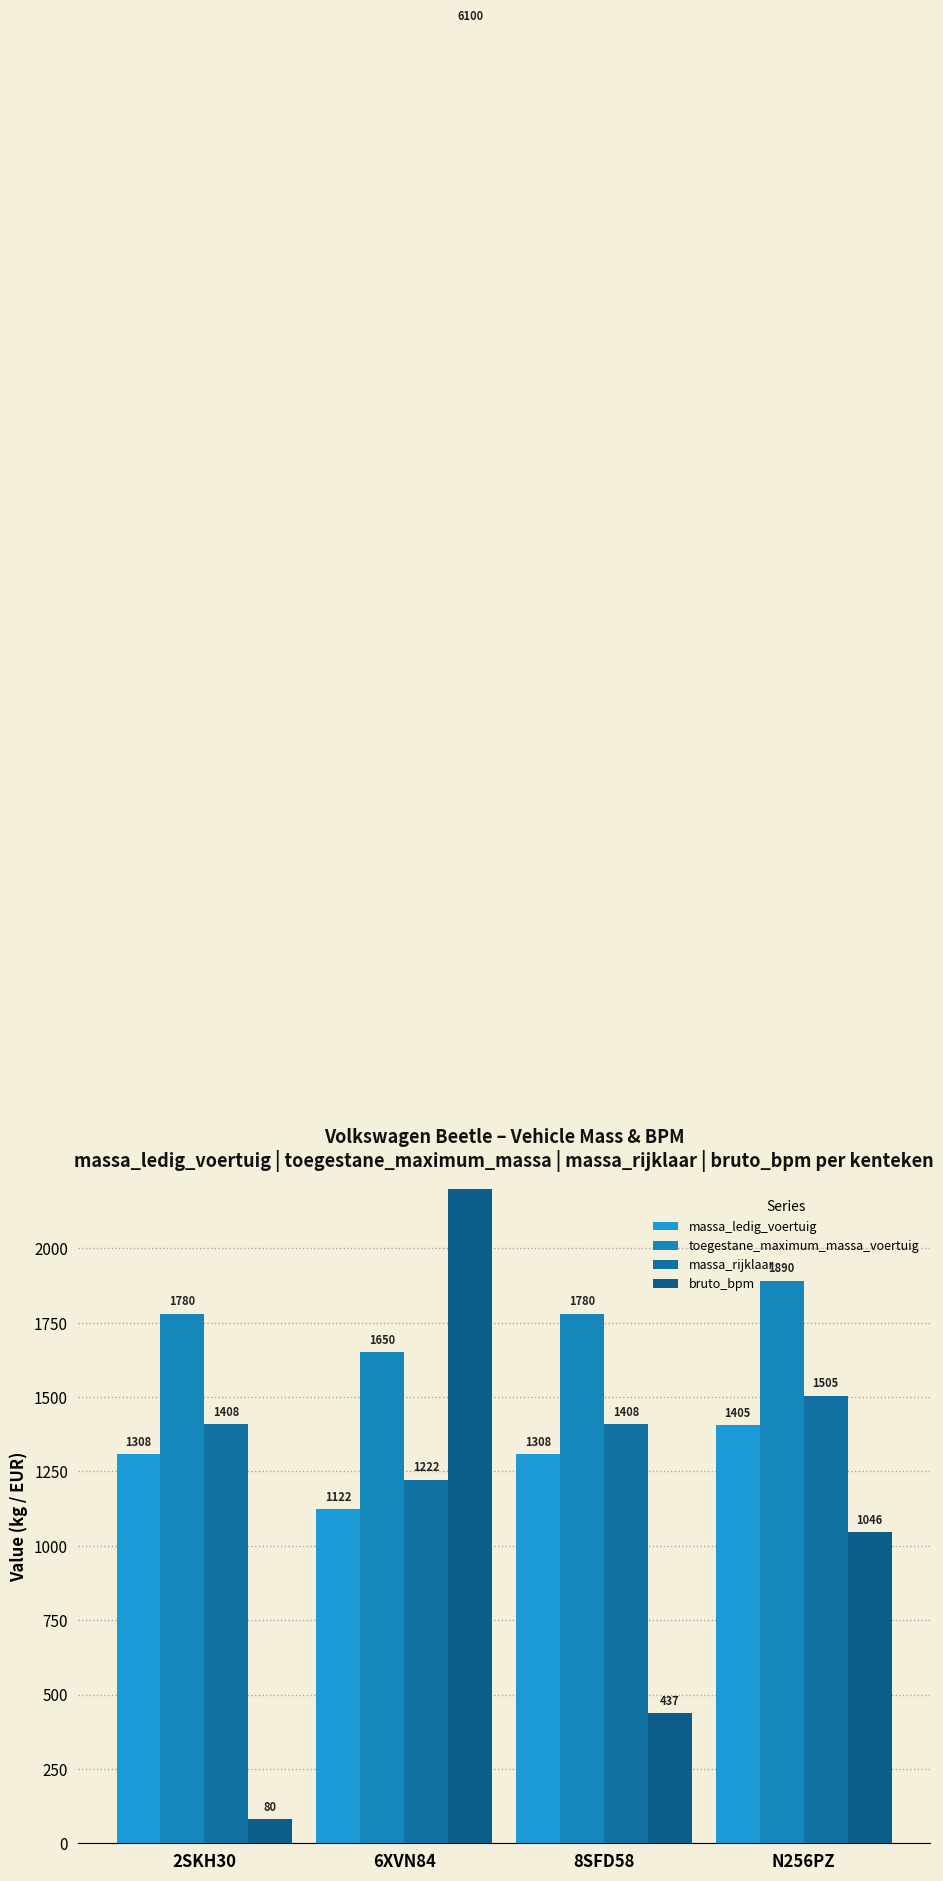

What is the value of the massa_rijklaar bar at the 4th from the left?

1505